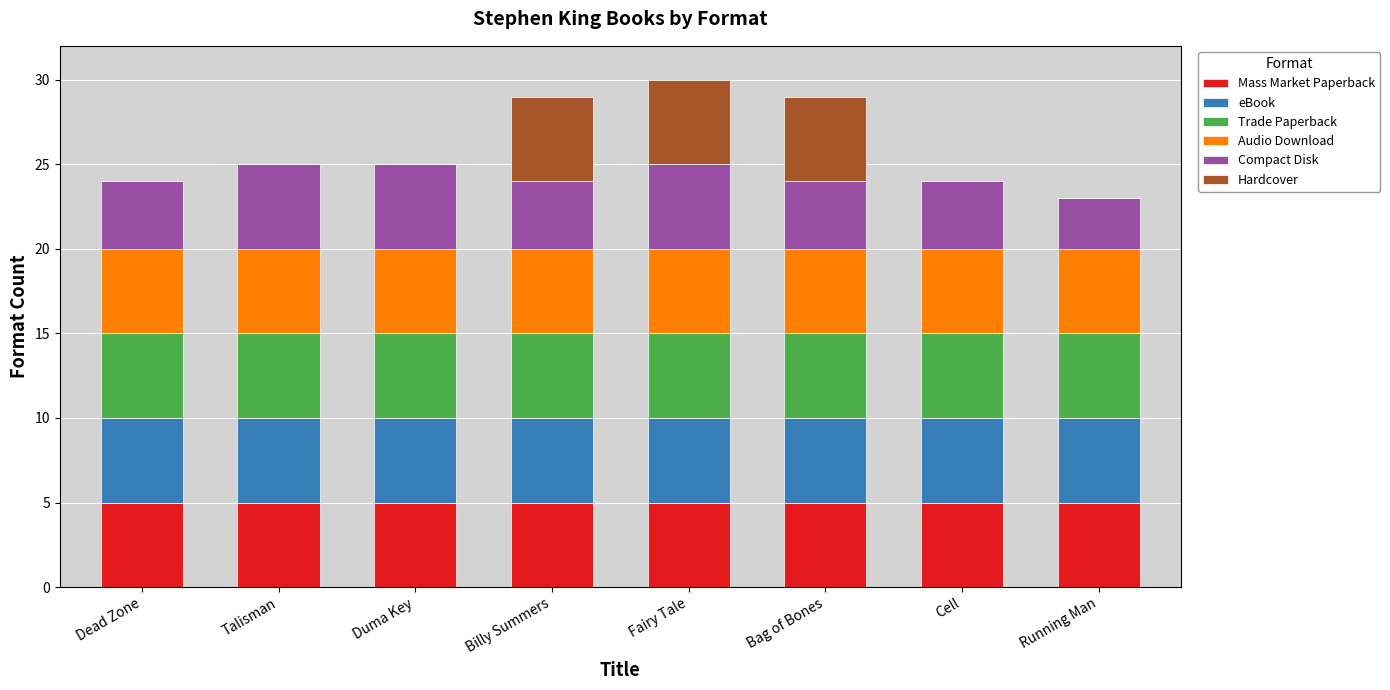

Are the bars horizontal?

No